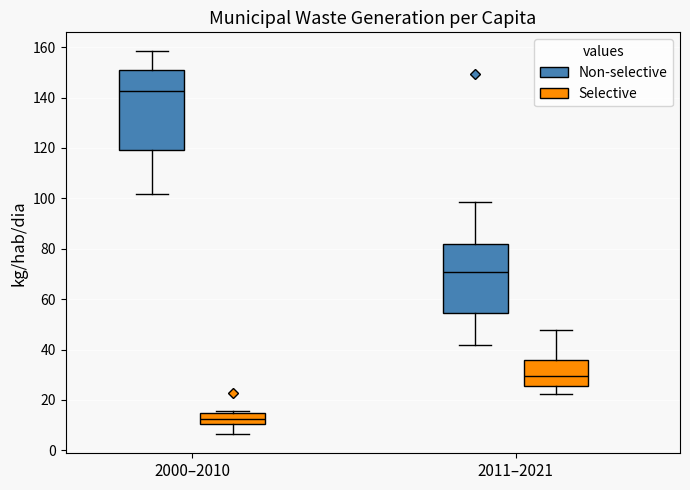

Comparing the boxes themselves (not the whiskers), which one is the tallest?

2000–2010 (Non-selective)